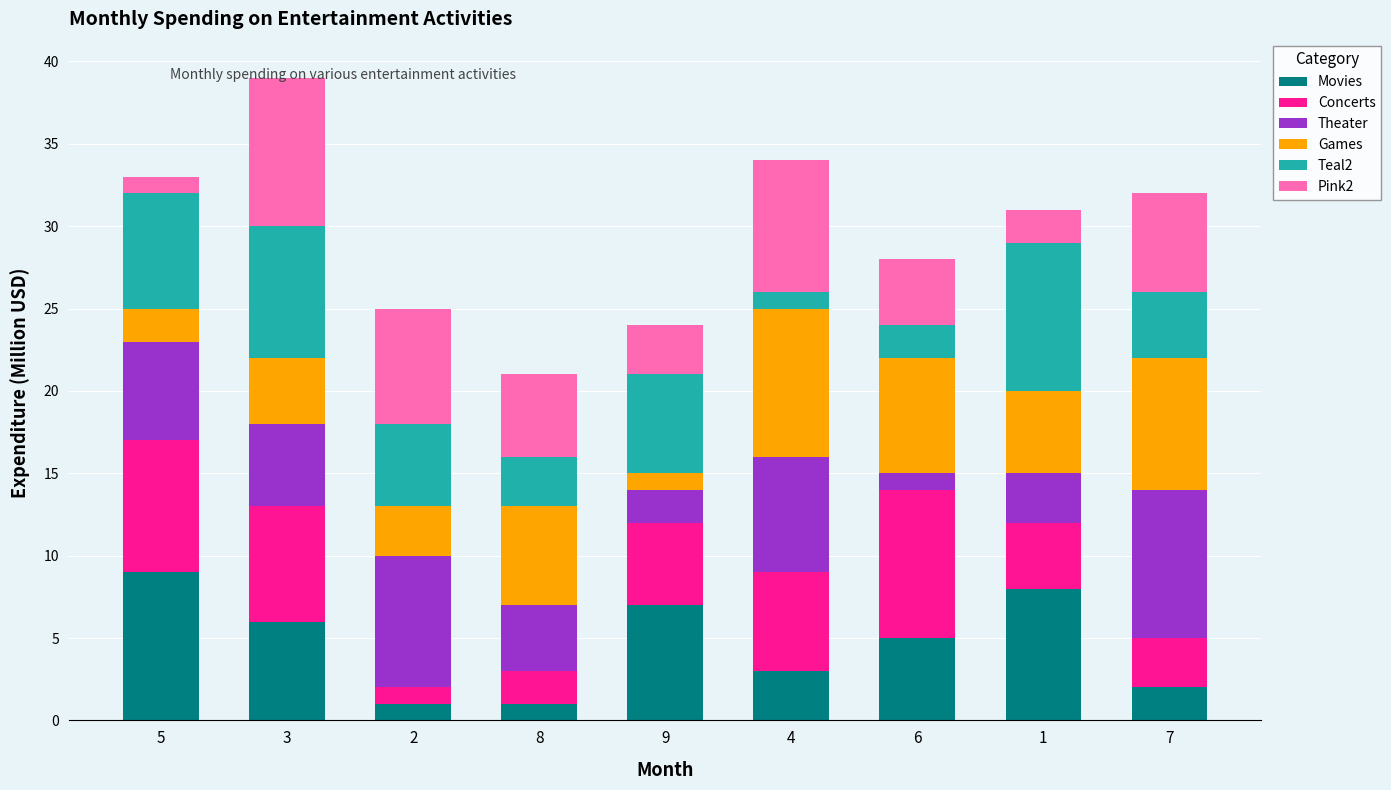

What is the maximum value for Movies?

9